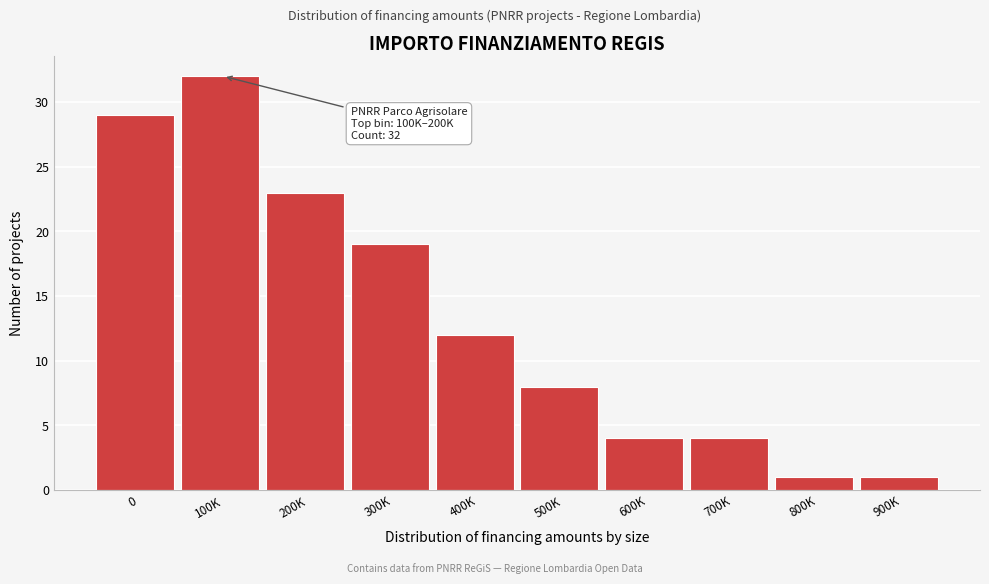

Reading left to right, what are all the values shown in this chart?

29	32	23	19	12	8	4	4	1	1